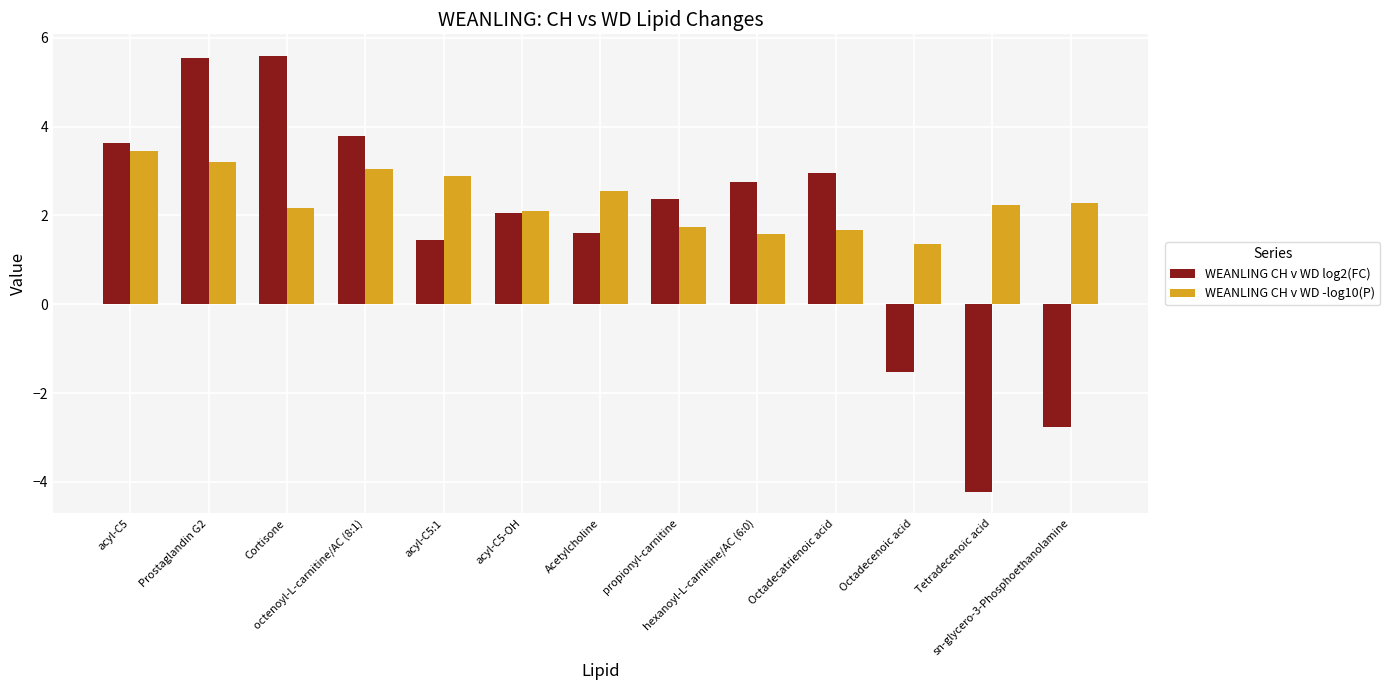

How many data points in WEANLING CH v WD -log10(P) are above 2?

9